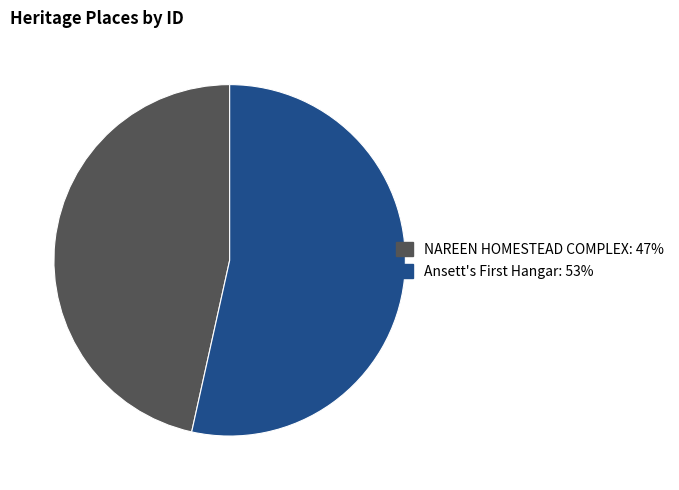

Is NAREEN HOMESTEAD COMPLEX the majority of the pie?

No